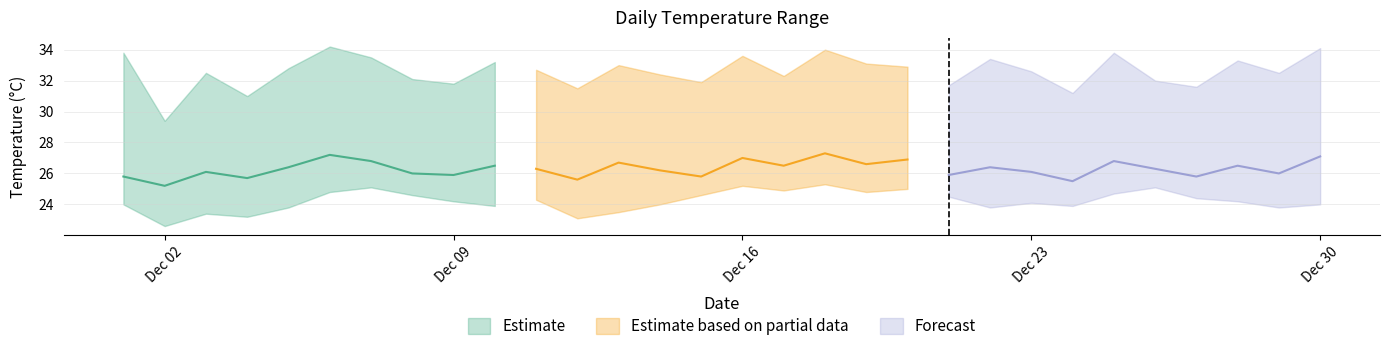

The Avg Temp (Partial) series shows 27.0 at Dec 16. True or false?

True